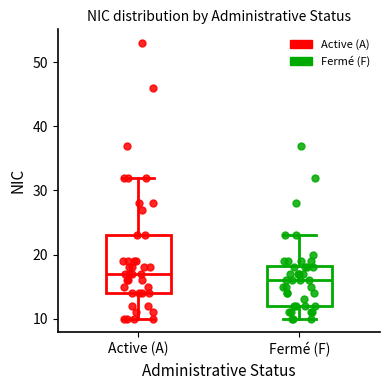

Reading left to right, read every box against the y-axis: the position of its median line, the range the box covers, and the ends of its whiskers. The values are not printed on the chart, so give them approximately, as read against the axis.

Active (A): median 17, box 14 to 23, whiskers 10 to 32
Fermé (F): median 16, box 12 to 18, whiskers 10 to 23